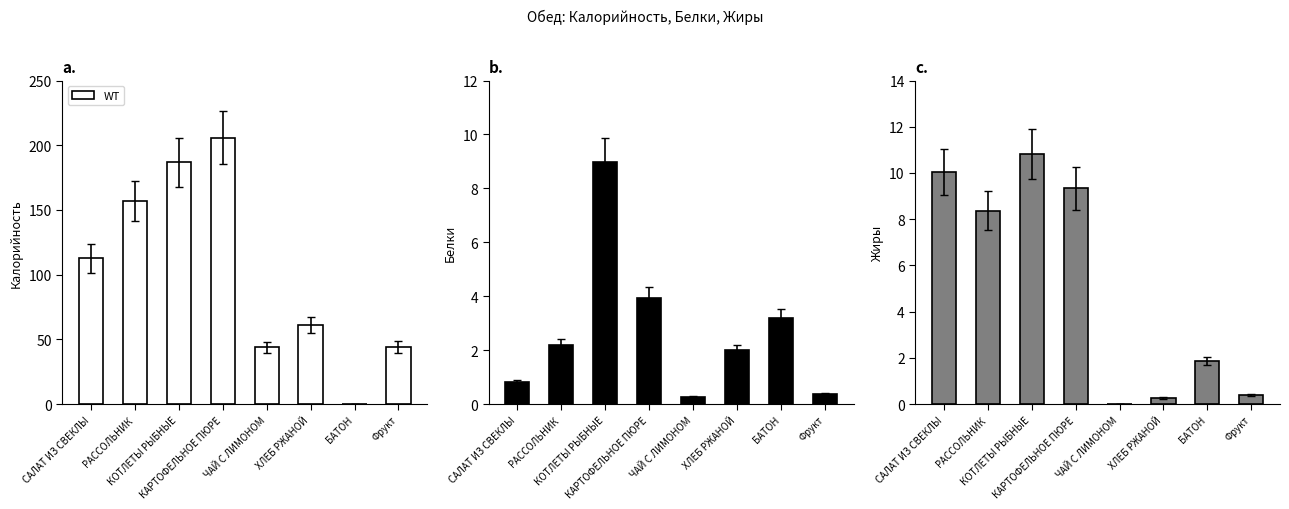

What is the label of the 3rd bar from the right?

ХЛЕБ РЖАНОЙ